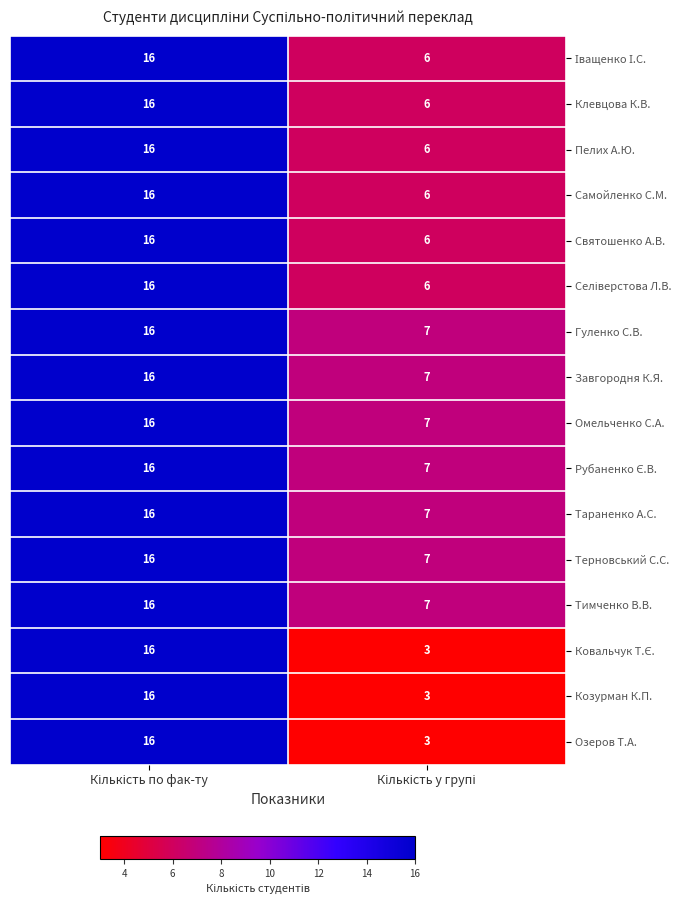

What is the average value of the Самойленко С.М. series?

11